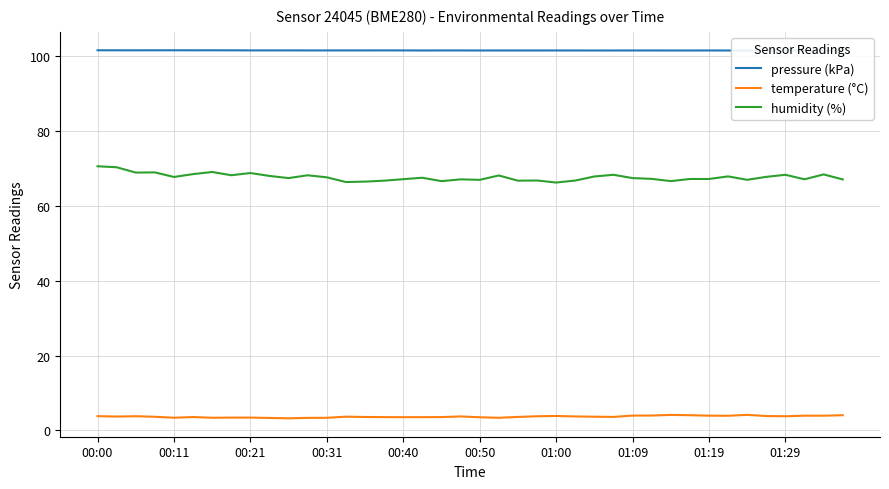

What is the minimum value for temperature (°C)?

3.2